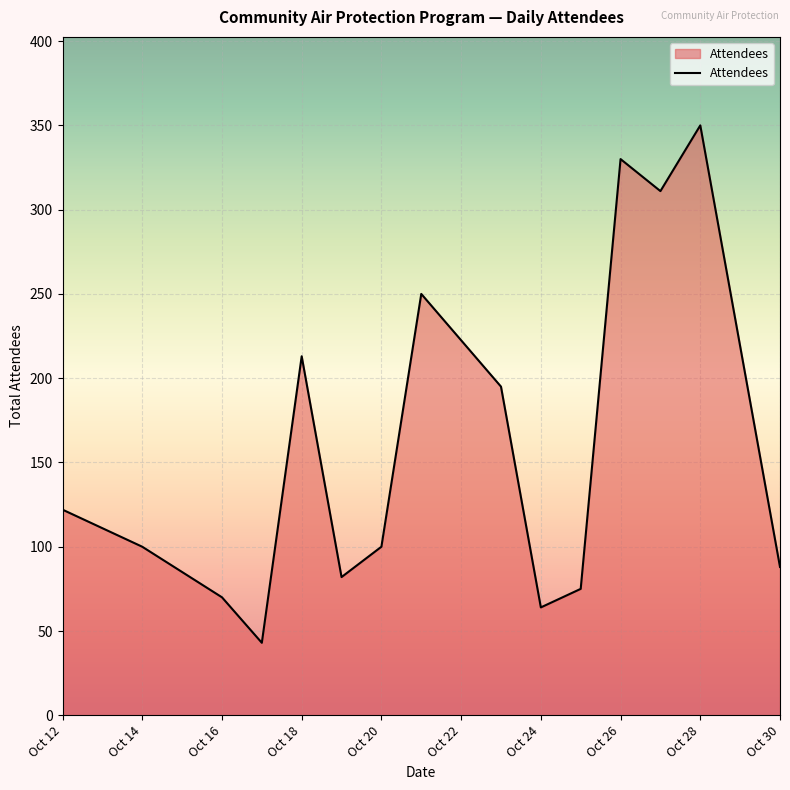

What is the smallest value displayed?

43